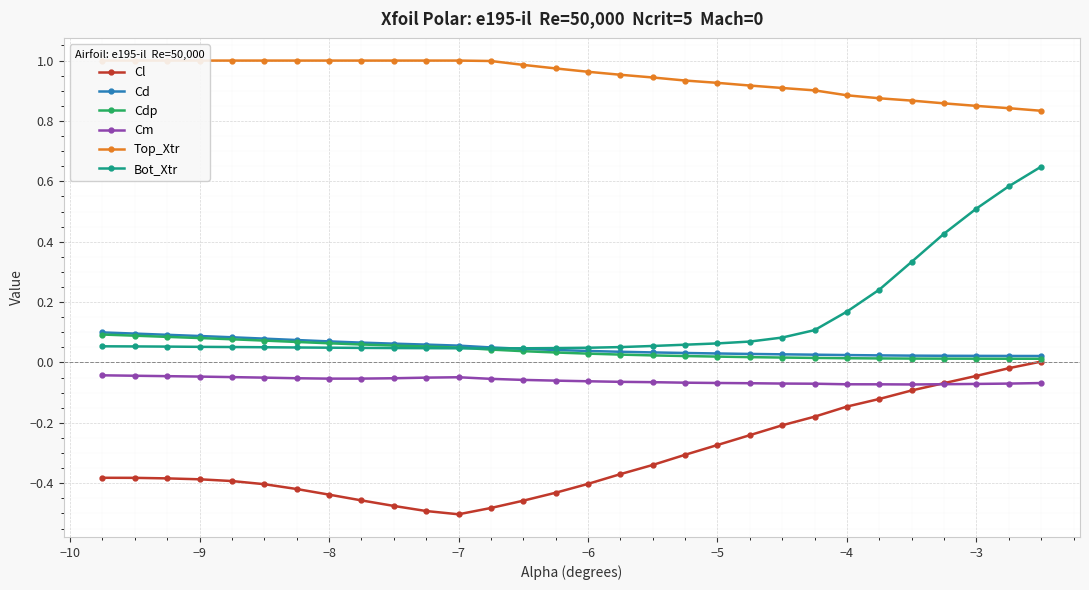

What are all the series names shown in the legend?

Cl, Cd, Cdp, Cm, Top_Xtr, Bot_Xtr